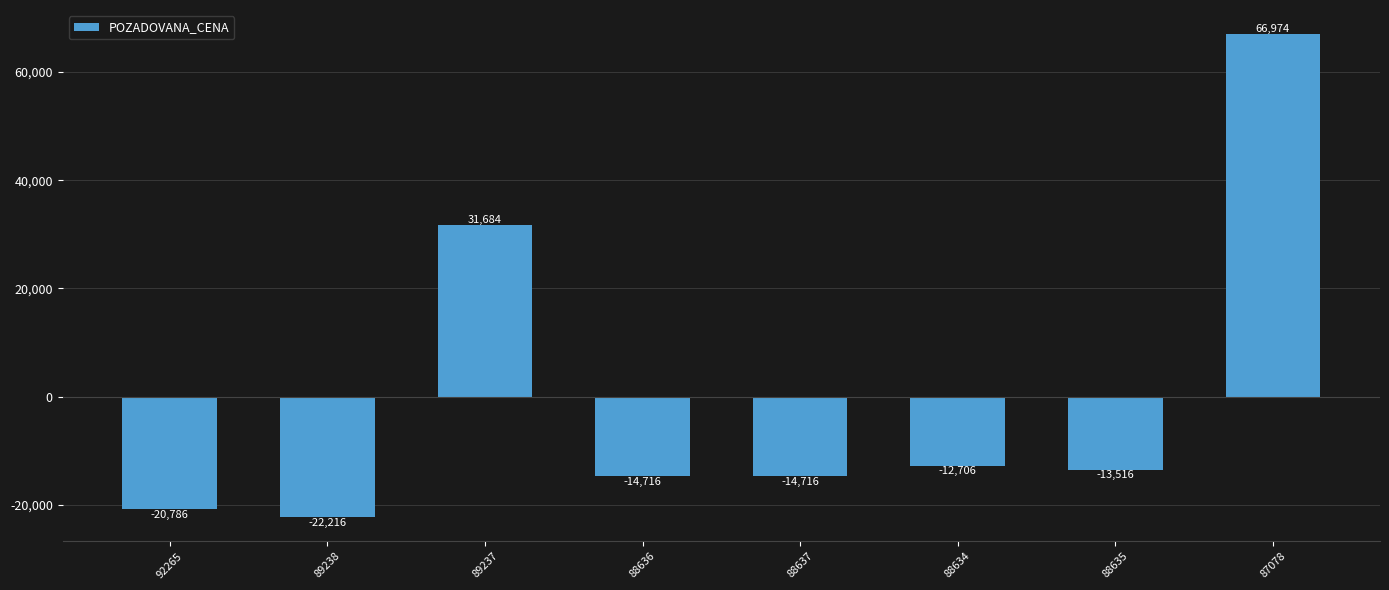

What position from the right is 89237?

6